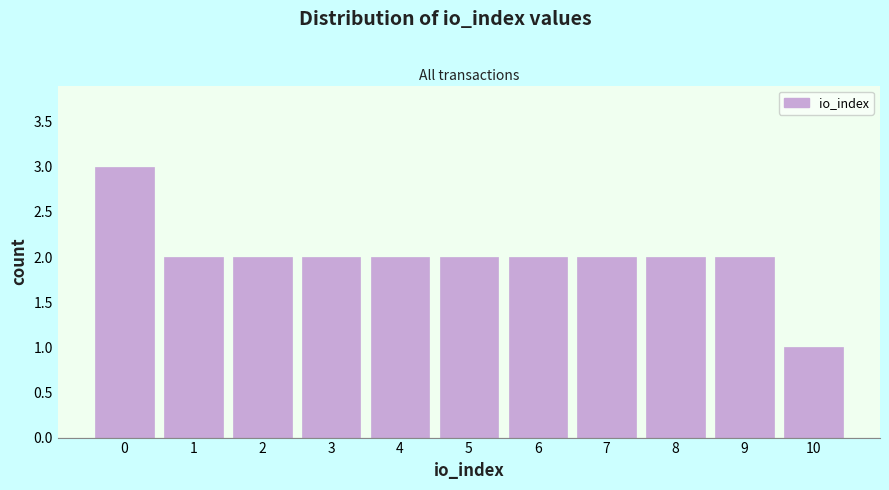

Reading left to right, extract all data points from this chart.

0=3	1=2	2=2	3=2	4=2	5=2	6=2	7=2	8=2	9=2	10=1